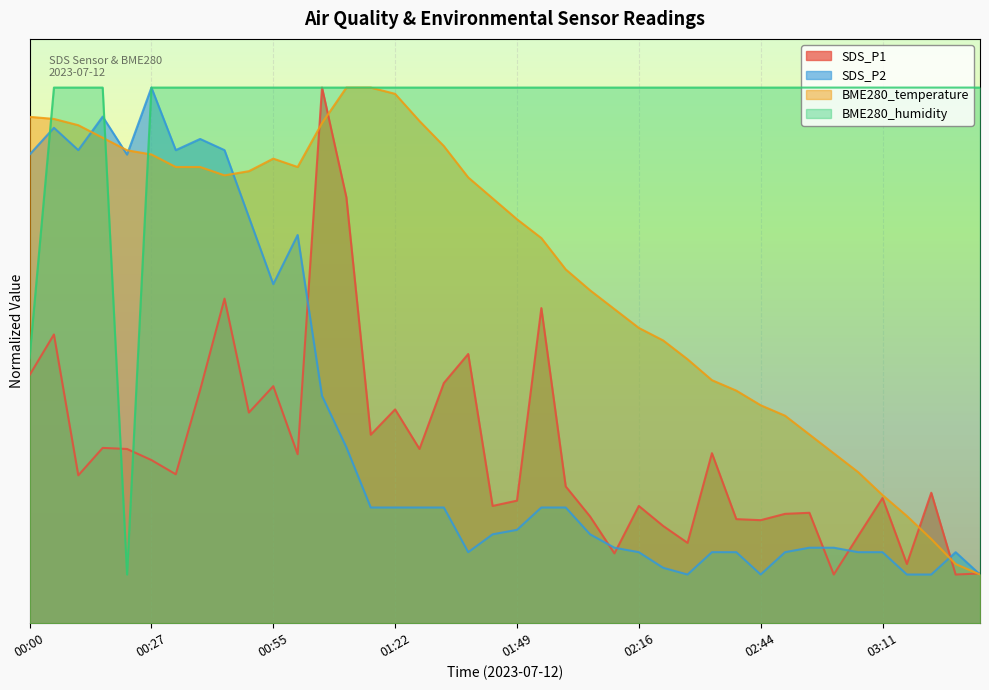

What is the smallest value displayed?

1.0